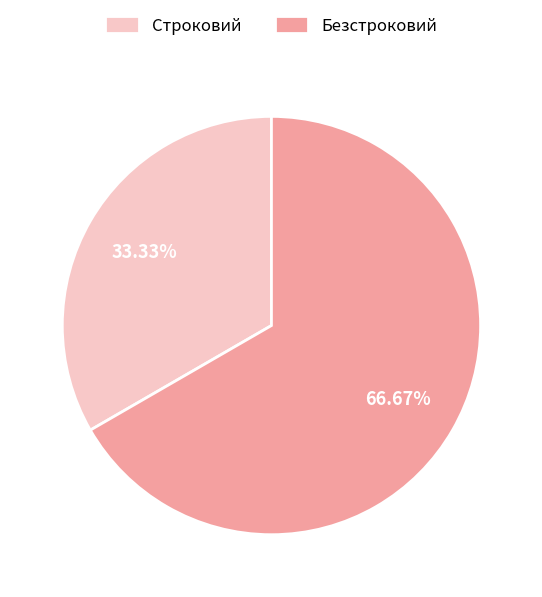

How many segments does this pie chart have?

2